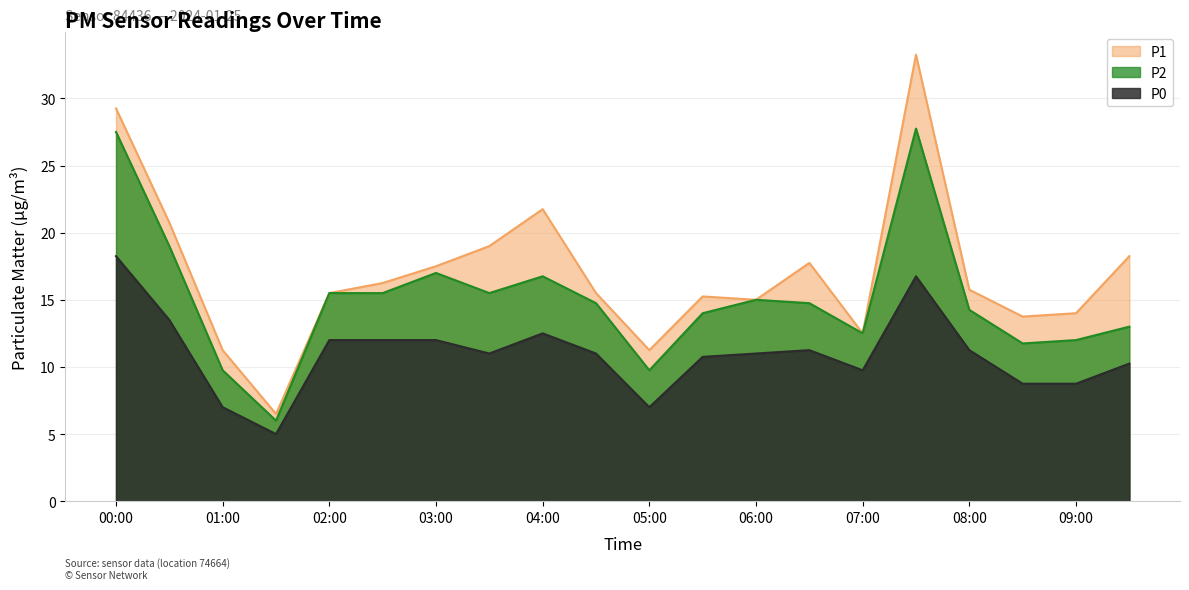

What is the label of the 10th point from the left?

04:30